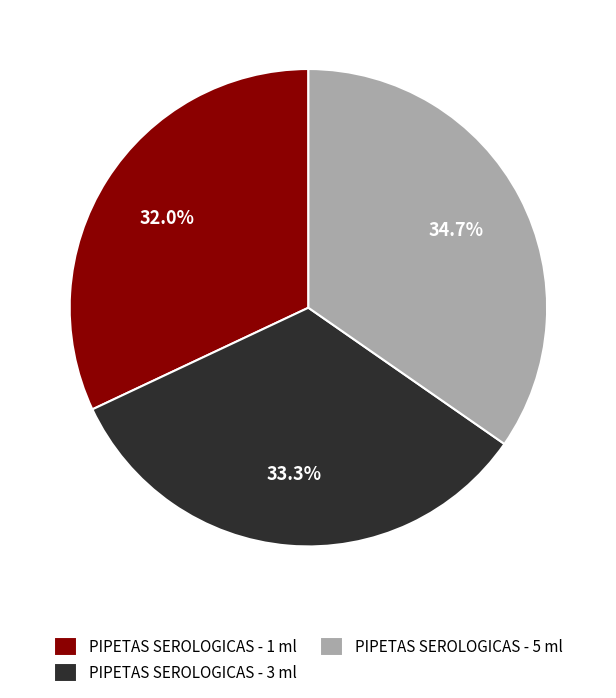

Which has a higher value, PIPETAS SEROLOGICAS - 5 ml or PIPETAS SEROLOGICAS - 3 ml?

PIPETAS SEROLOGICAS - 5 ml